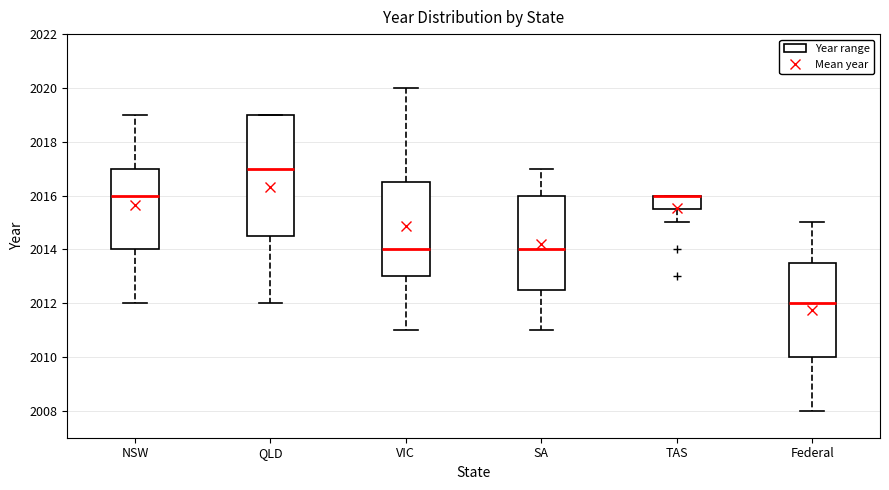

Where is the lower edge of the box for VIC on the y-axis? The values are not printed on the chart, so give them approximately, as read against the axis.

2013.0